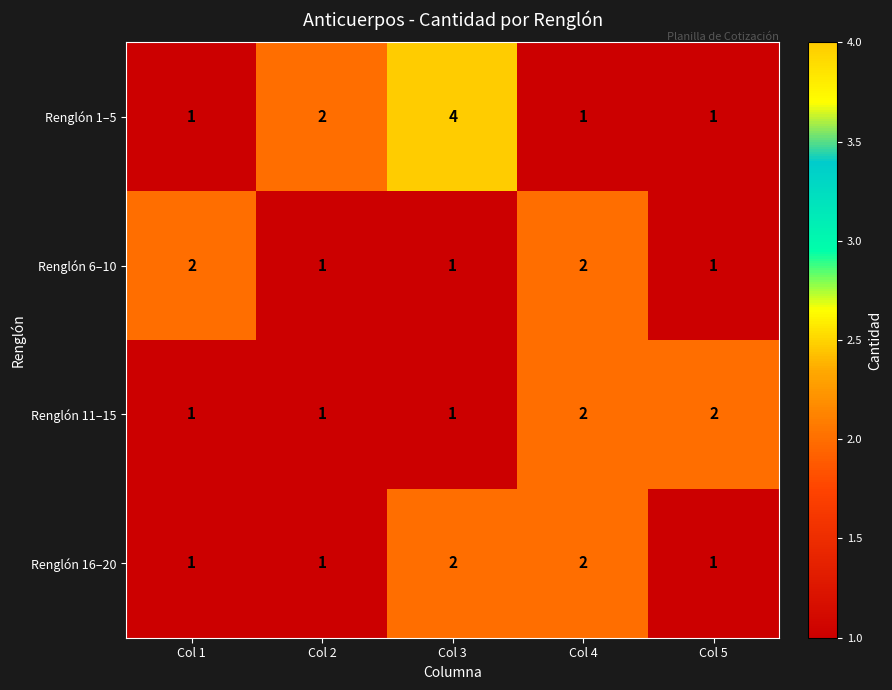

Which series has the largest total across all categories?

Renglón 1–5